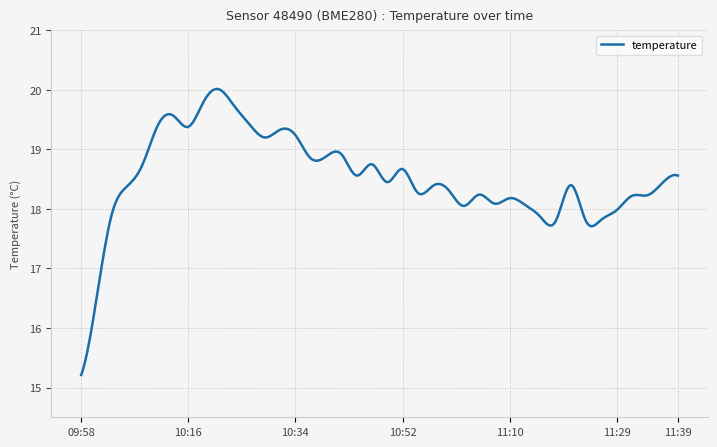

What is the difference between the maximum and minimum values?

4.8